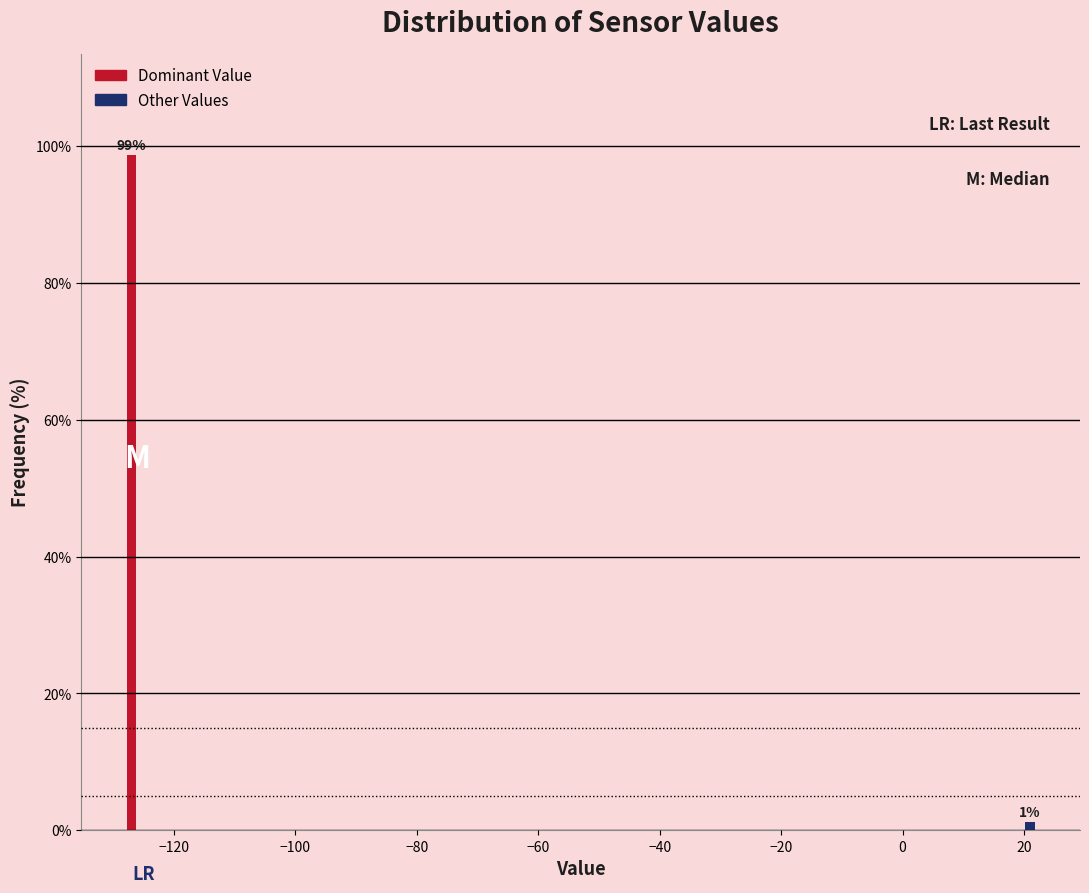

True or false: the data shows 32.2 at −120.

False